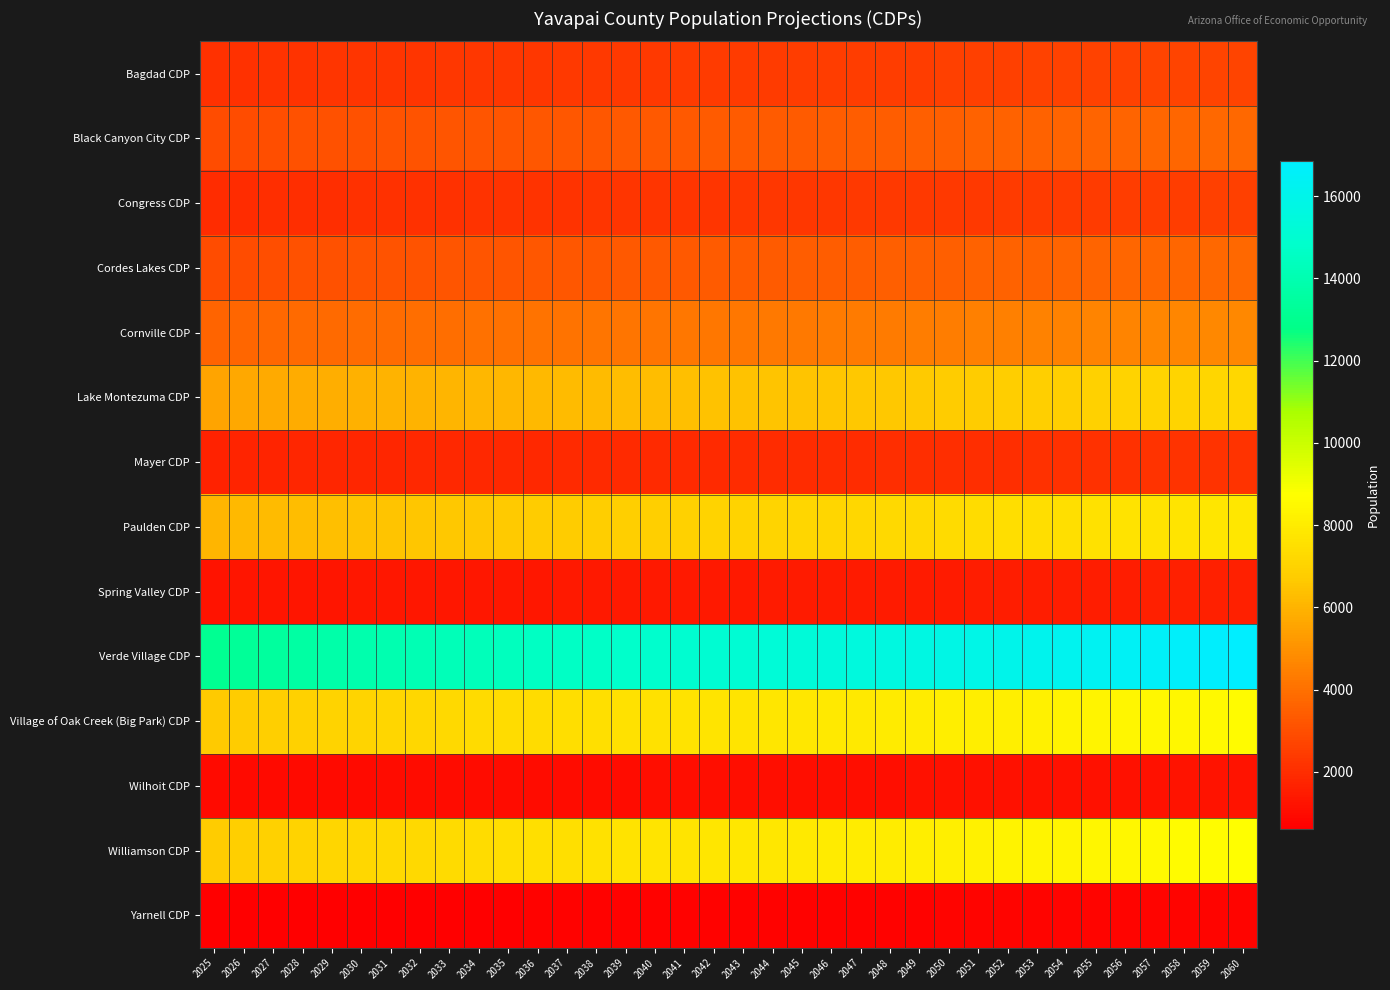

Which series changed the most between 2033 and 2043?

Verde Village CDP